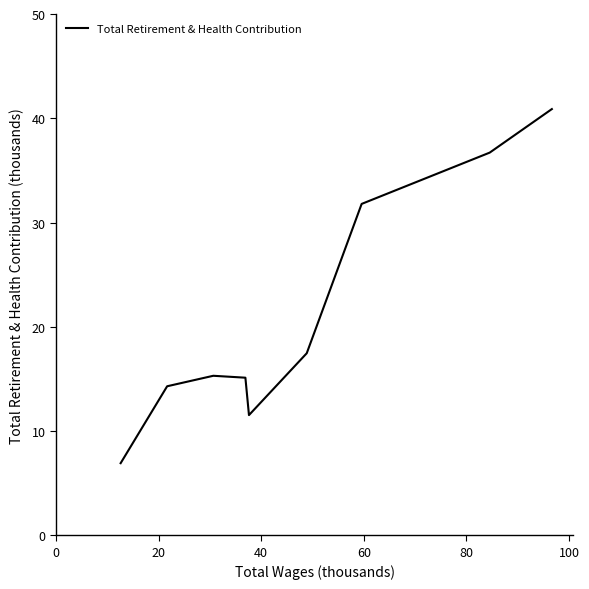

Does the chart display data point markers on the line(s)?

No